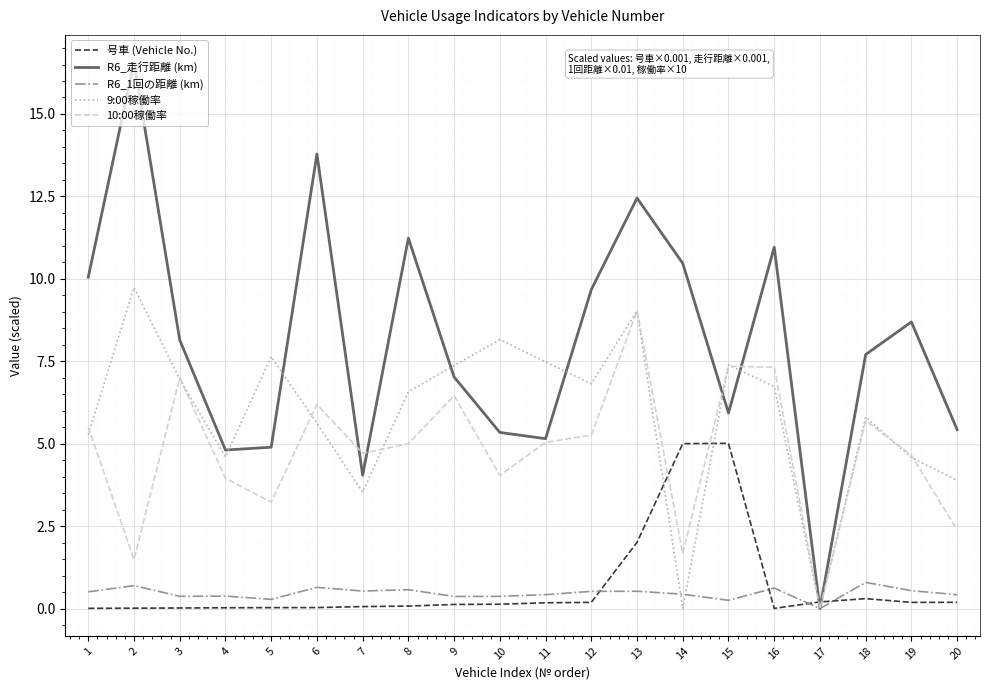

True or false: 10:00稼働率 has a value of 1.5 at 2.

True